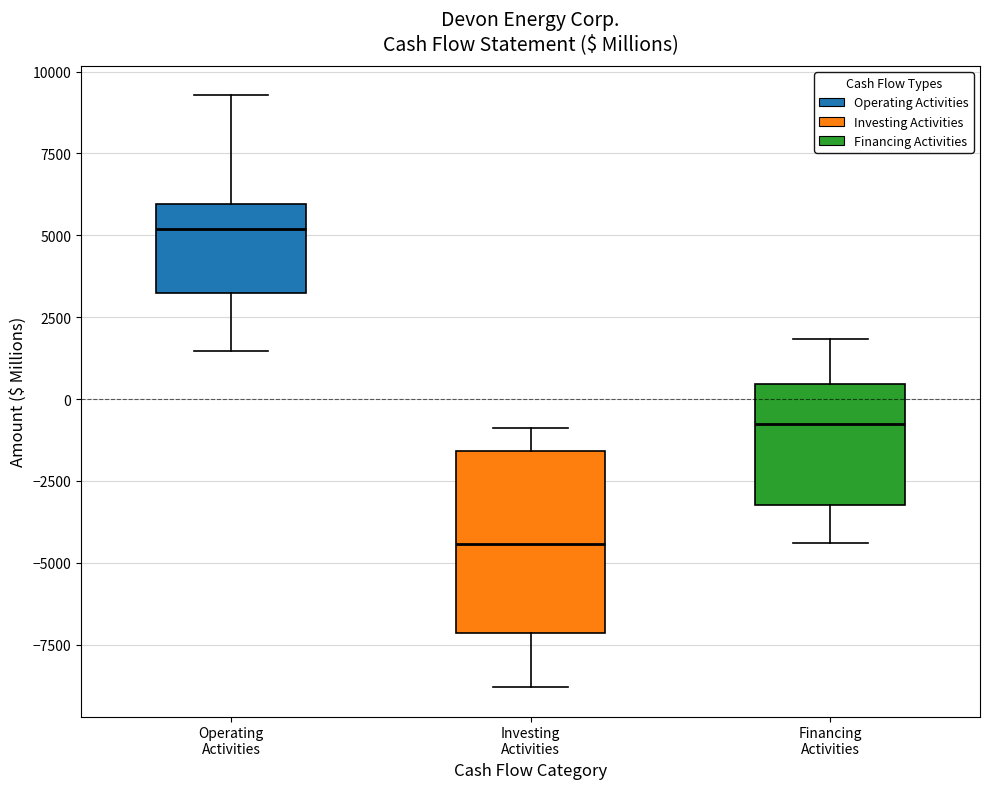

Reading left to right, read every box against the y-axis: the position of its median line, the range the box covers, and the ends of its whiskers. The values are not printed on the chart, so give them approximately, as read against the axis.

Operating Activities: median 5000, box 3000 to 6000, whiskers 1500 to 9500
Investing Activities: median -4500, box -7000 to -1500, whiskers -9000 to -1000
Financing Activities: median -1000, box -3000 to 500, whiskers -4500 to 2000